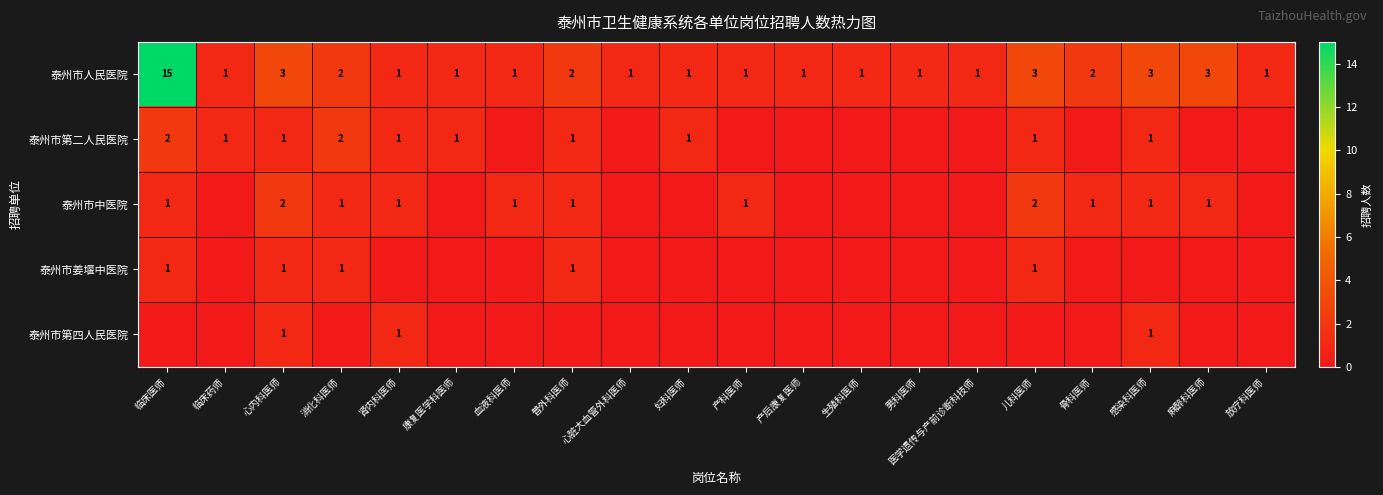

At which label does 泰州市人民医院 reach its peak?

临床医师